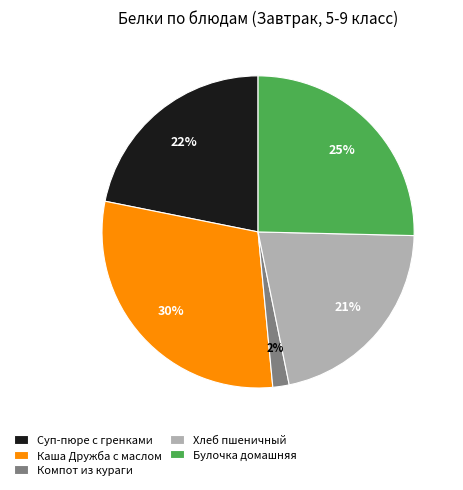

How many segments does this pie chart have?

5